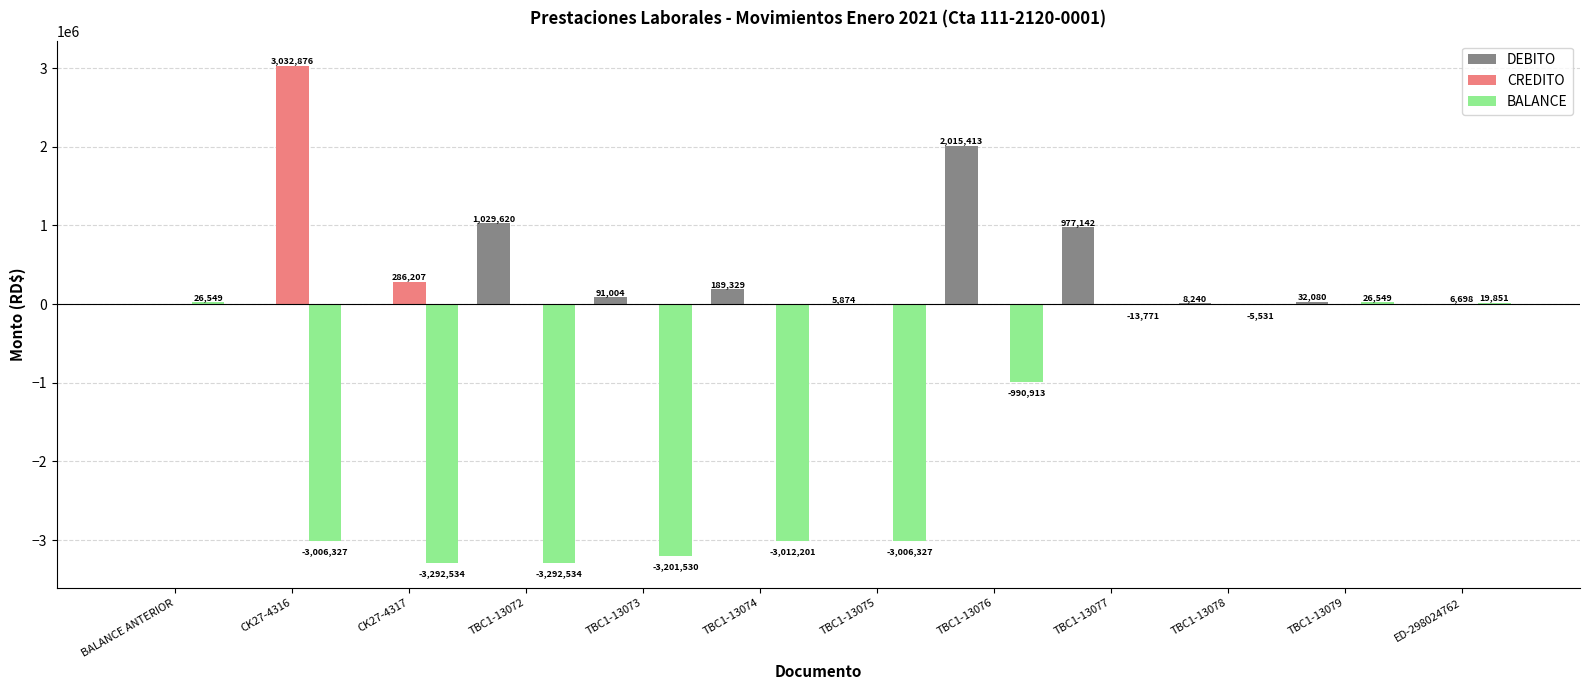

True or false: CREDITO has a value of 0.0 at TBC1-13075.

True